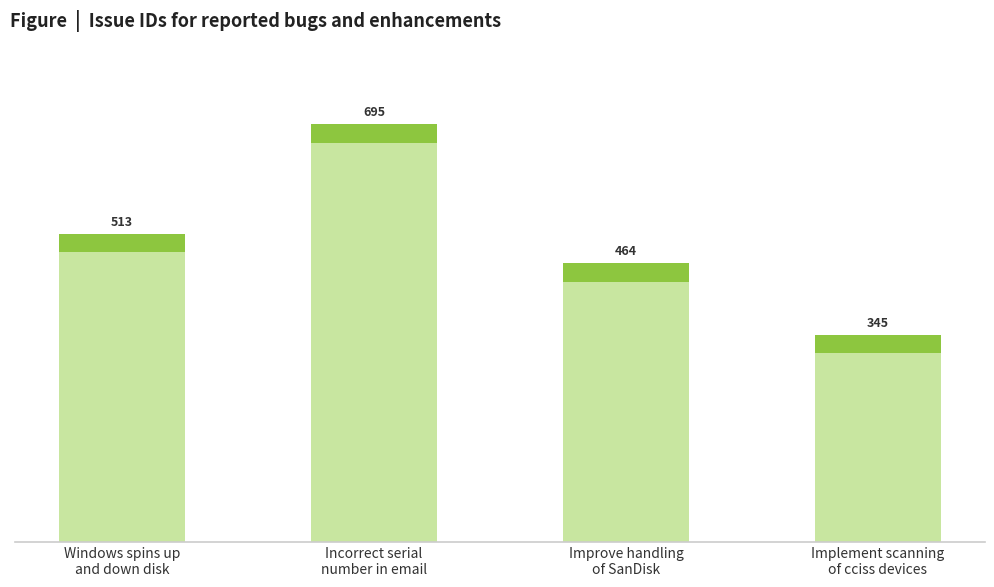

What is the sum of all values?

2017